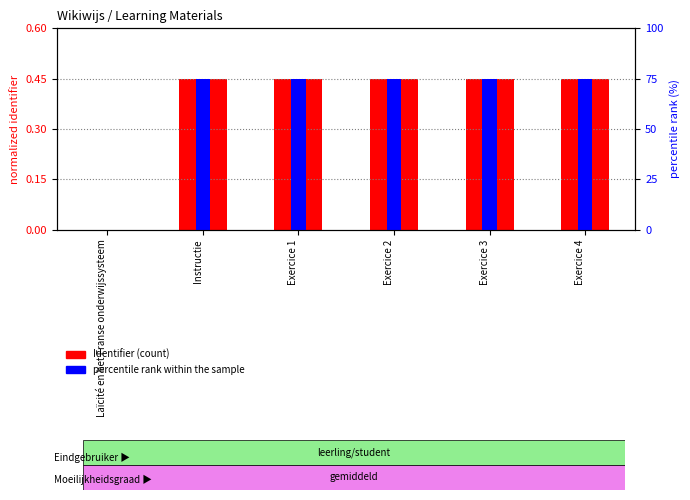

True or false: percentile rank within the sample has a value of 114.8 at Exercice 1.

False